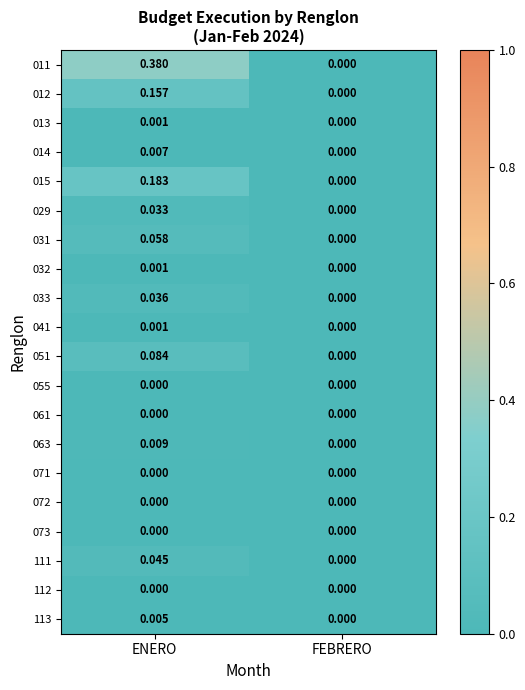

At which category is the sum across all series the highest?

ENERO